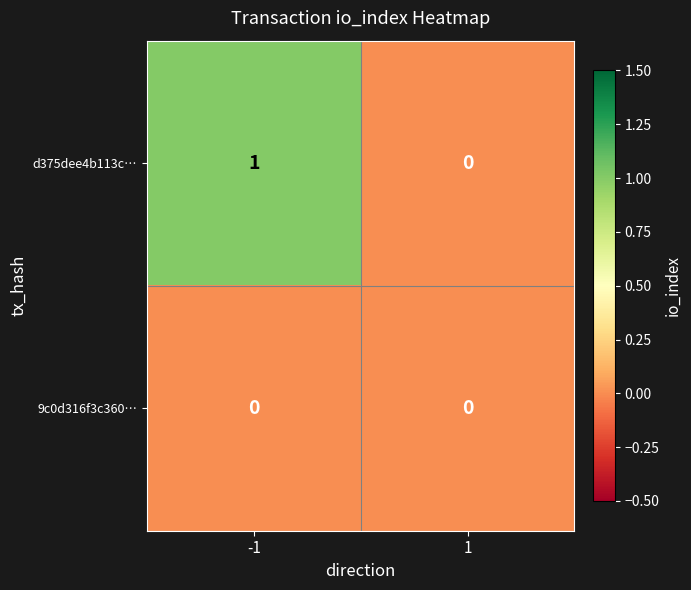

List the series in order of their peak value, lowest first.

9c0d316f3c360…, d375dee4b113c…